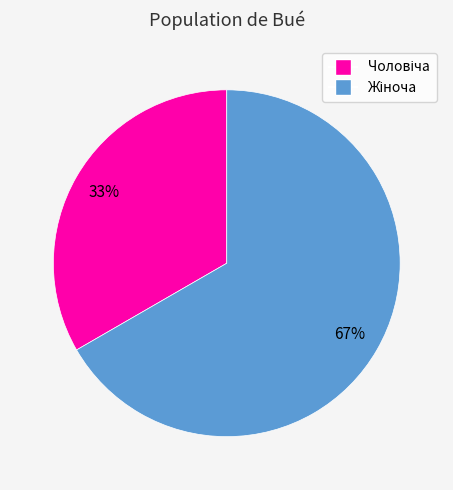

How many segments does this pie chart have?

2